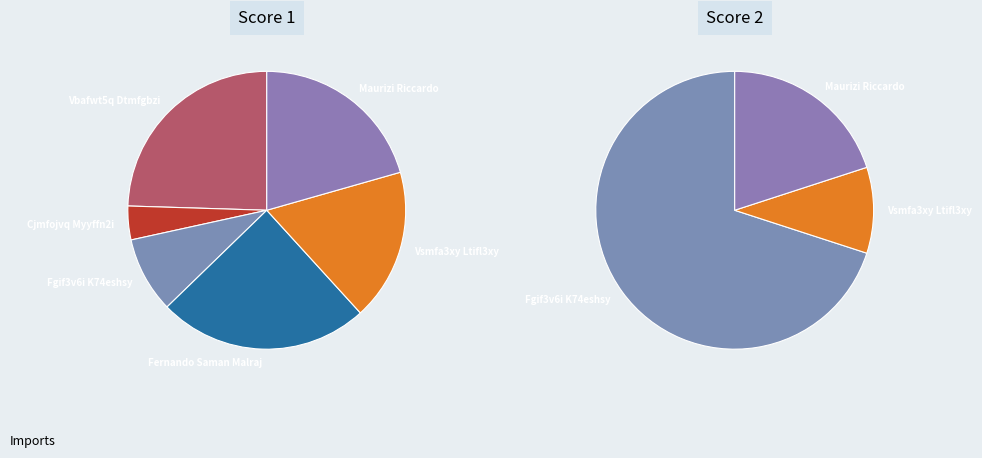

To the nearest percent, what percentage of the pie is Vsmfa3xy Ltifl3xy?

10%